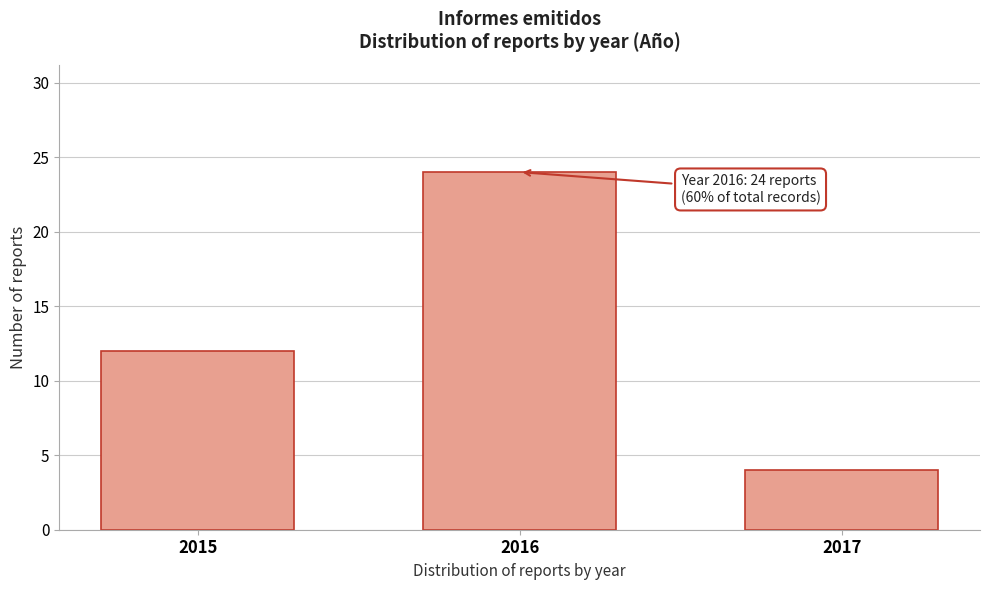

Reading left to right, what are all the values shown in this chart?

12	24	4